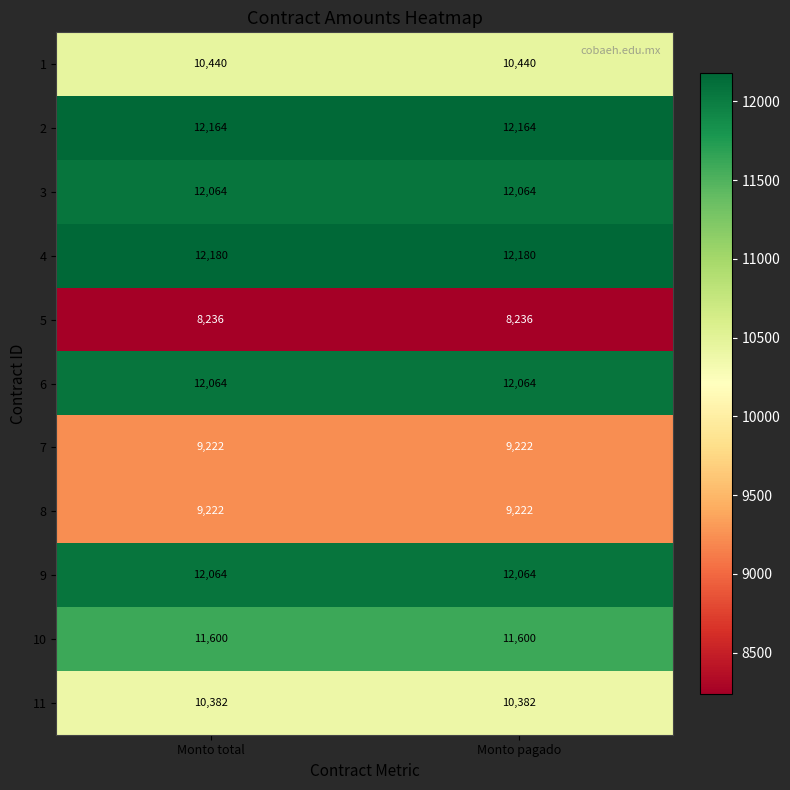

Count the number of categories in the chart.

2